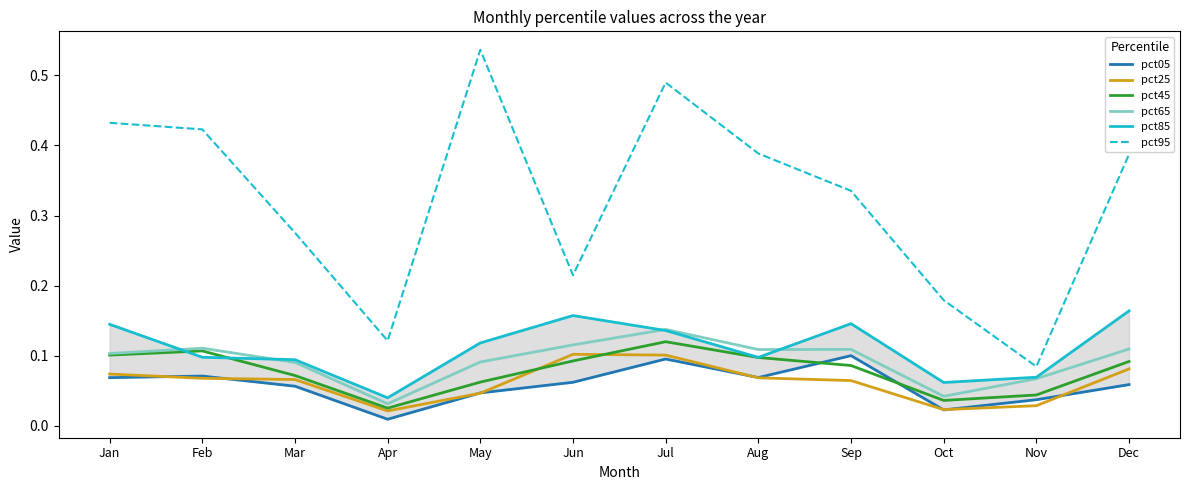

What is the average value of the pct95 series?

0.3